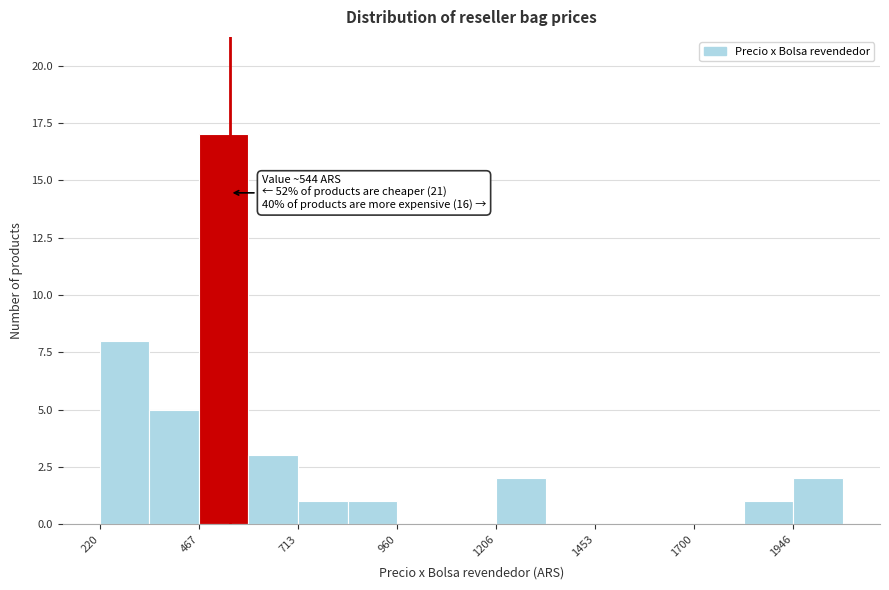

Around what value on the x-axis is the tallest bar? Give the approximate position of its centre, as read against the axis.

550